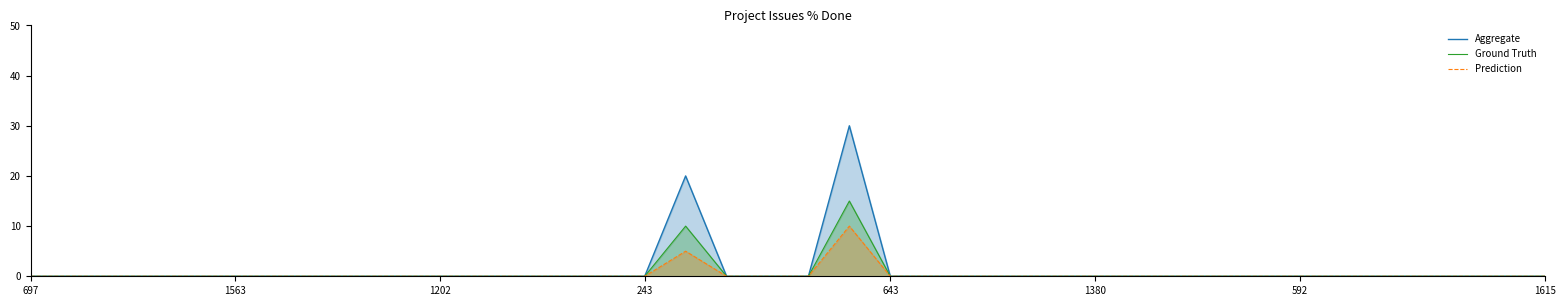

Rank the series by their maximum value, from lowest to highest.

Prediction, Ground Truth, Aggregate